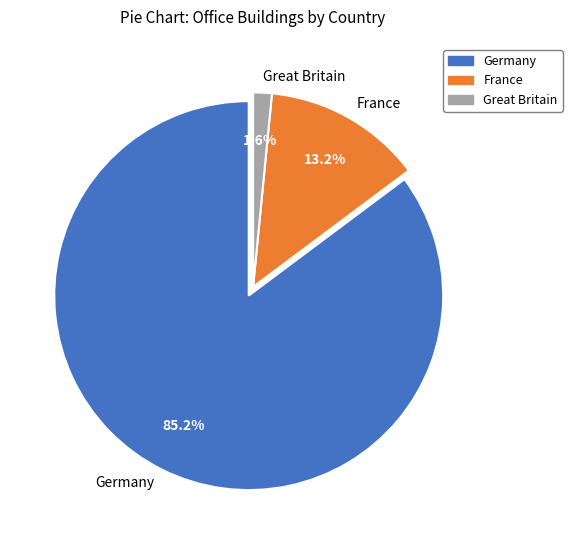

To the nearest percent, what is the difference between the largest and smallest slice percentages?

84%